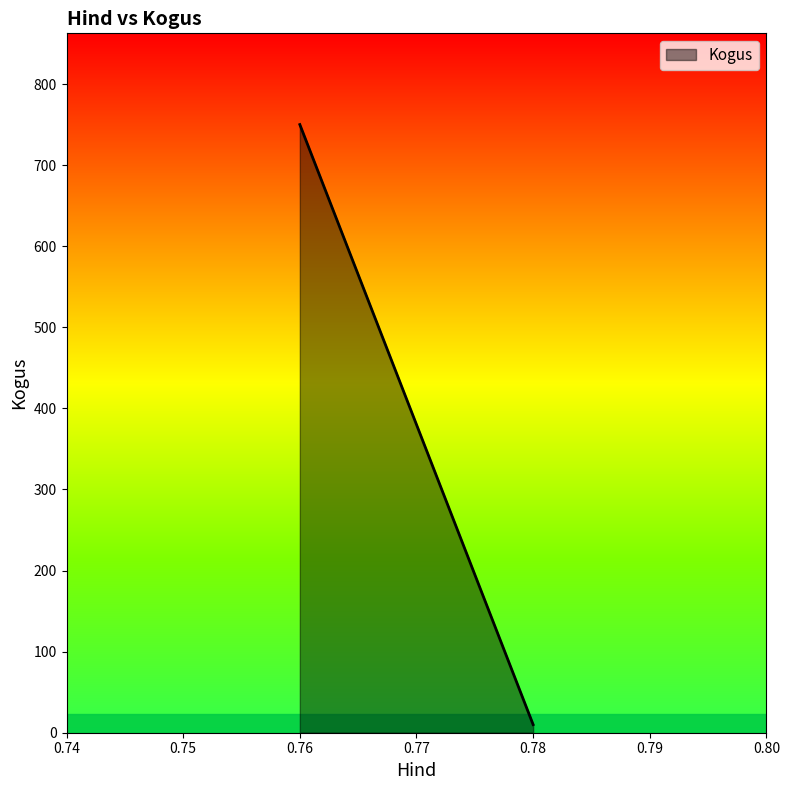

Which category has the highest value across all series?

0.76